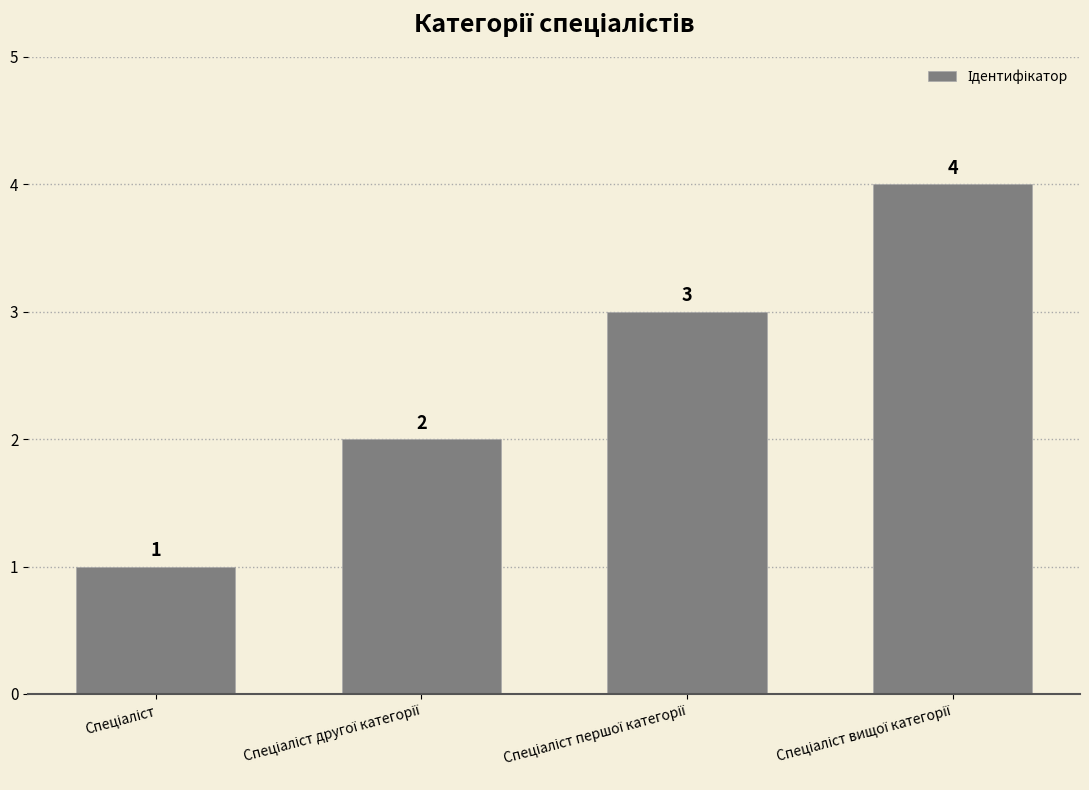

What is the maximum value shown in the chart?

4